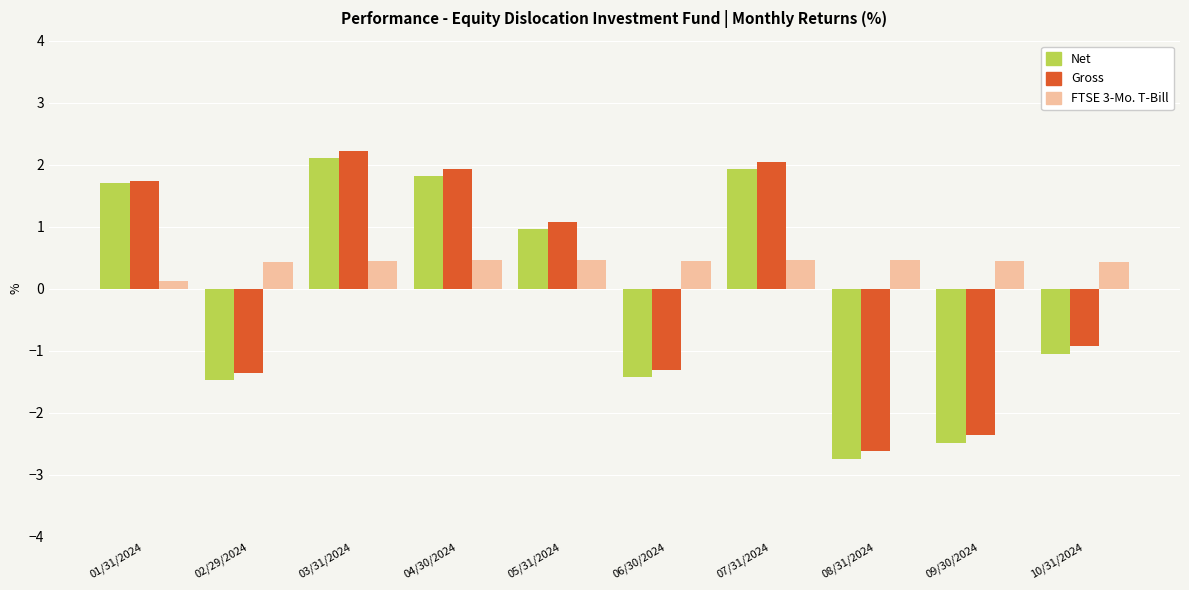

At which category is the sum across all series the highest?

03/31/2024